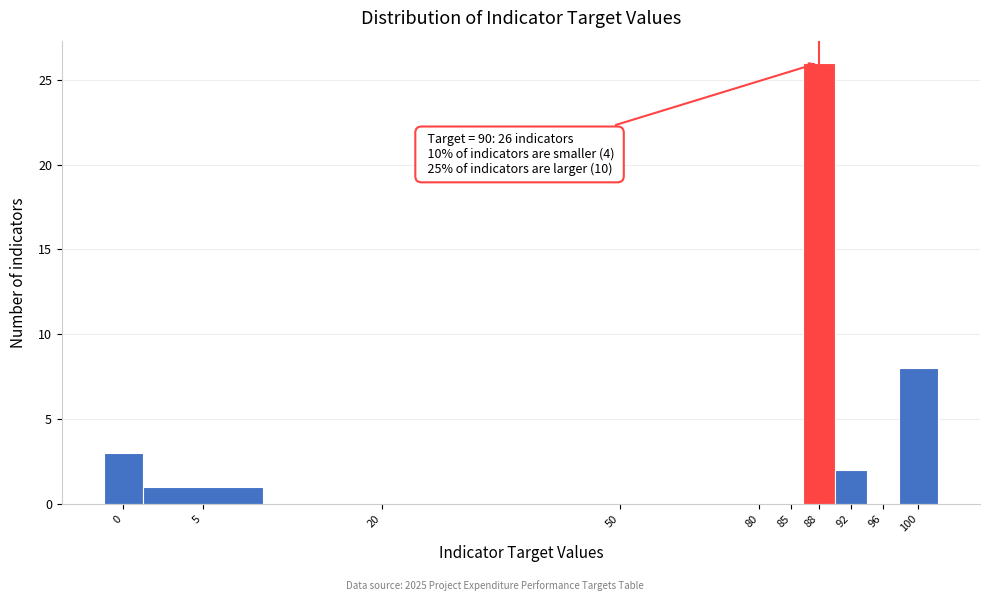

Reading left to right, extract all data points from this chart.

0=3	5=1	20=0	50=0	80=0	85=0	88=26	92=2	96=0	100=8